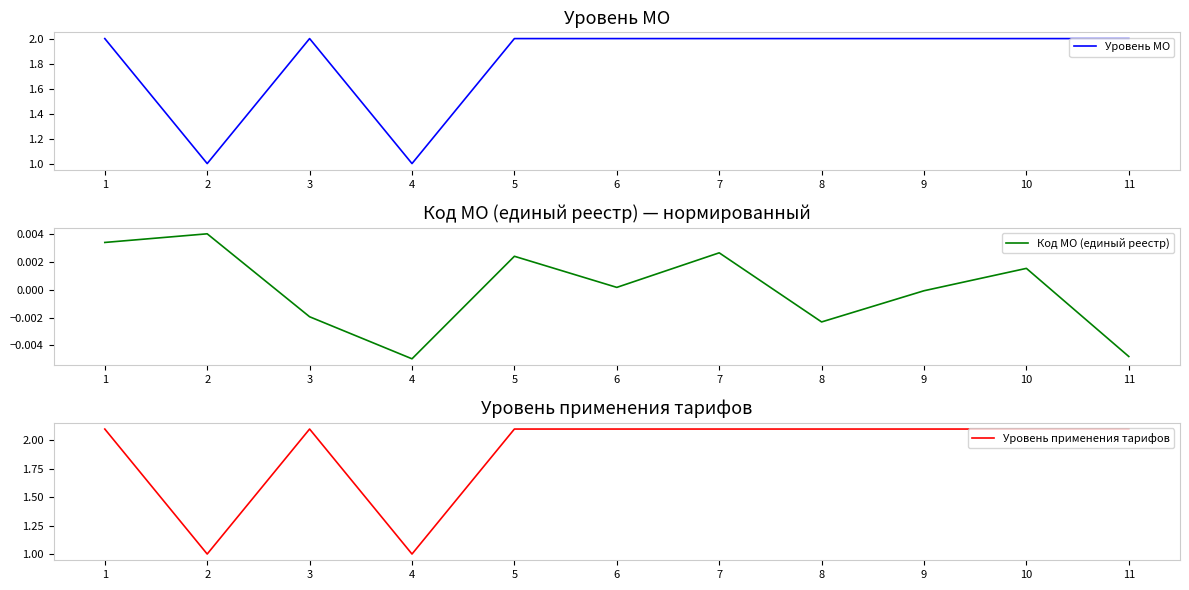

Is the value of Уровень МО at 4 greater than the value of Уровень применения тарифов at 3?

No